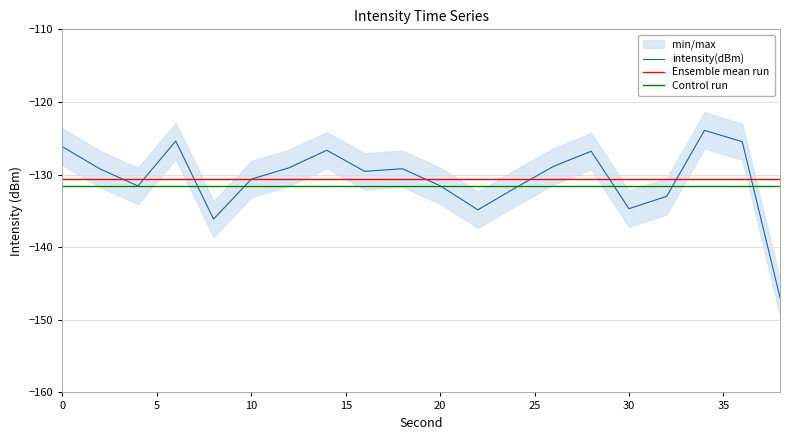

Is it true that intensity(dBm) equals -176.9 at 30?

False